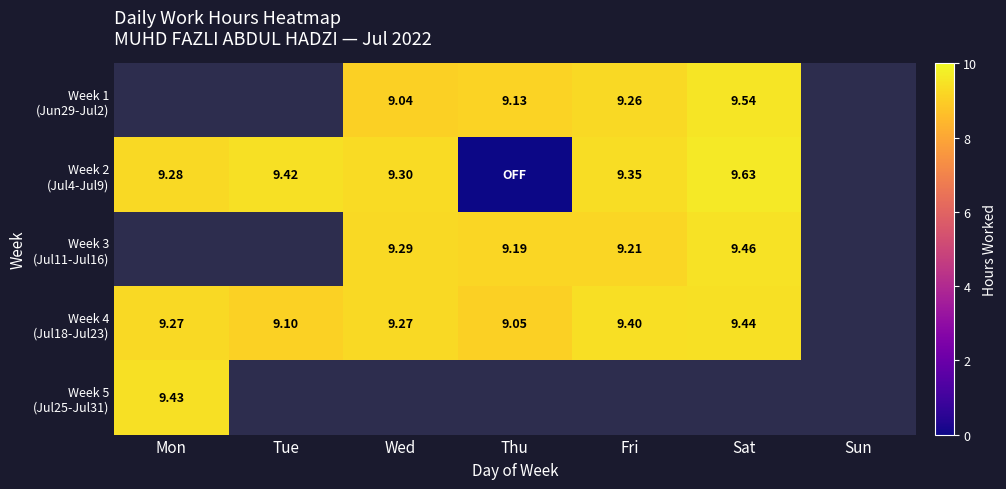

The value of Week 2 (Jul4-Jul9) at Sat is 16.4. True or false?

False